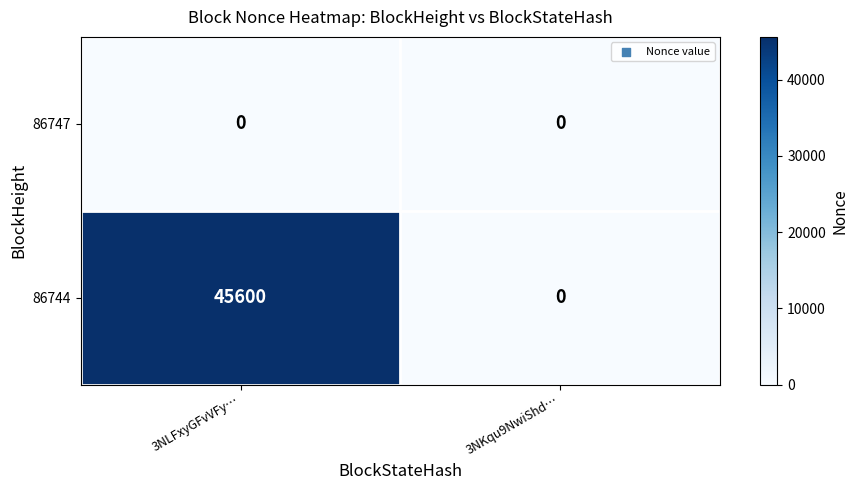

Reading right to left, what are all the values shown in this chart?

86747: 0	0
86744: 0	45600